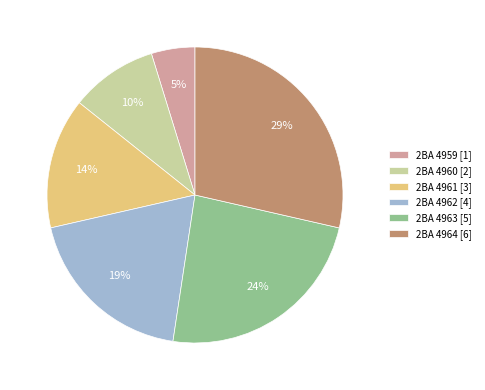

Which slice is the largest?

2BA 4964